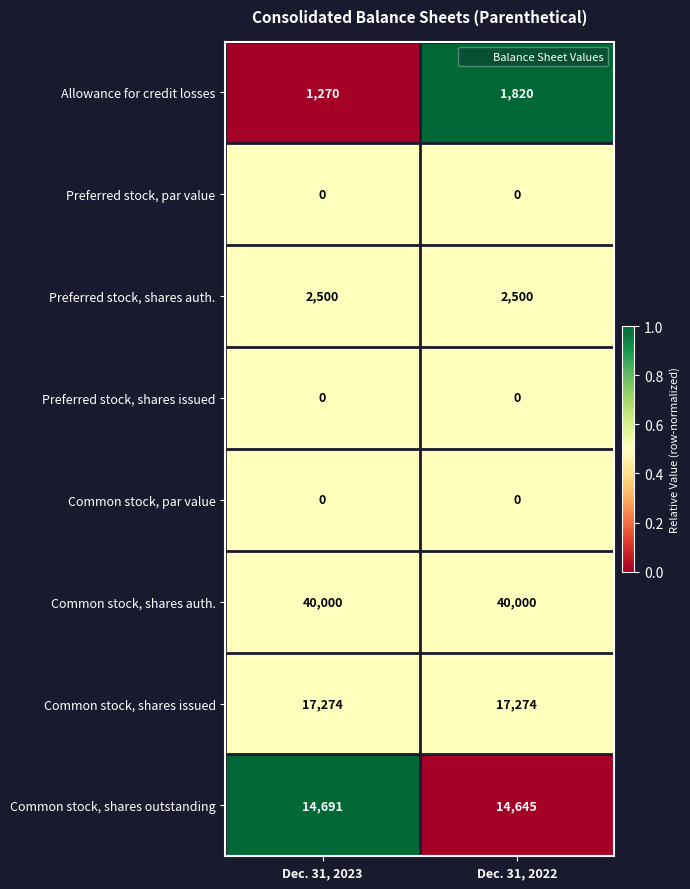

At which category is the sum across all series the highest?

Dec. 31, 2022